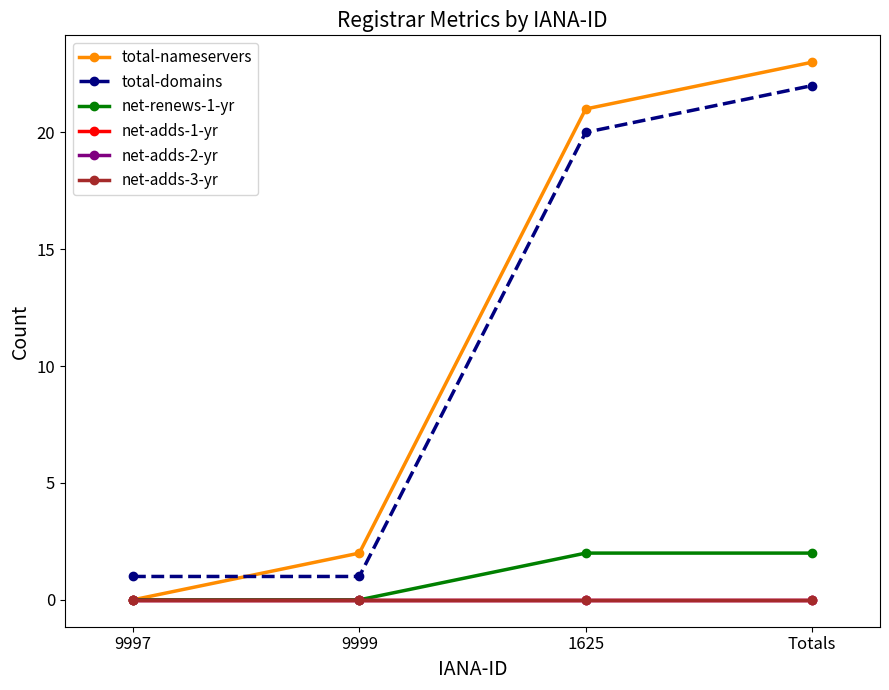

What is the total value across all series at 9997?

1